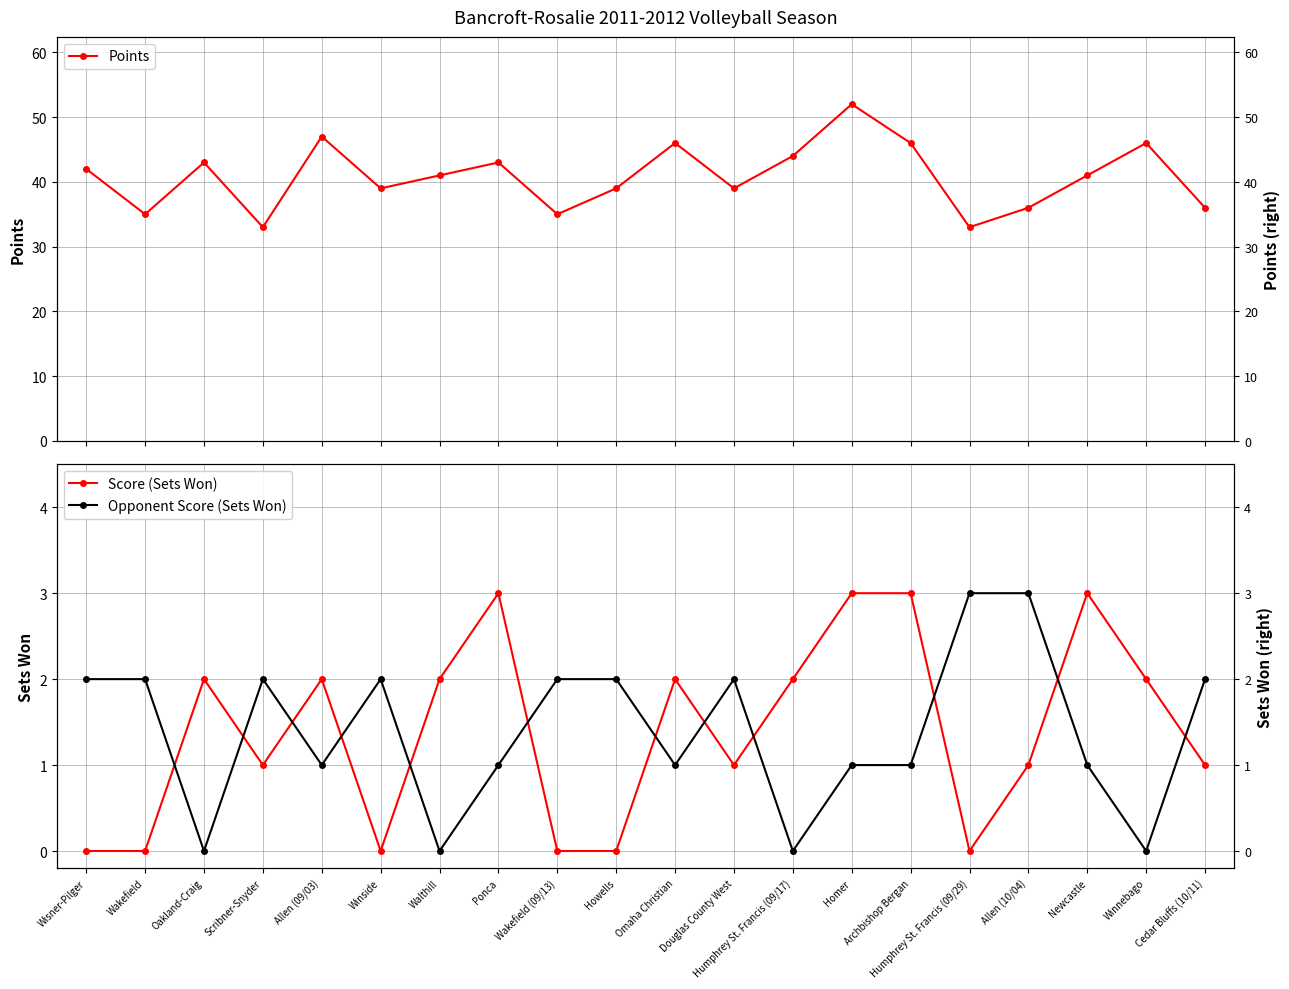

Where is Score (Sets Won) nearest to the value 1?

Scribner-Snyder